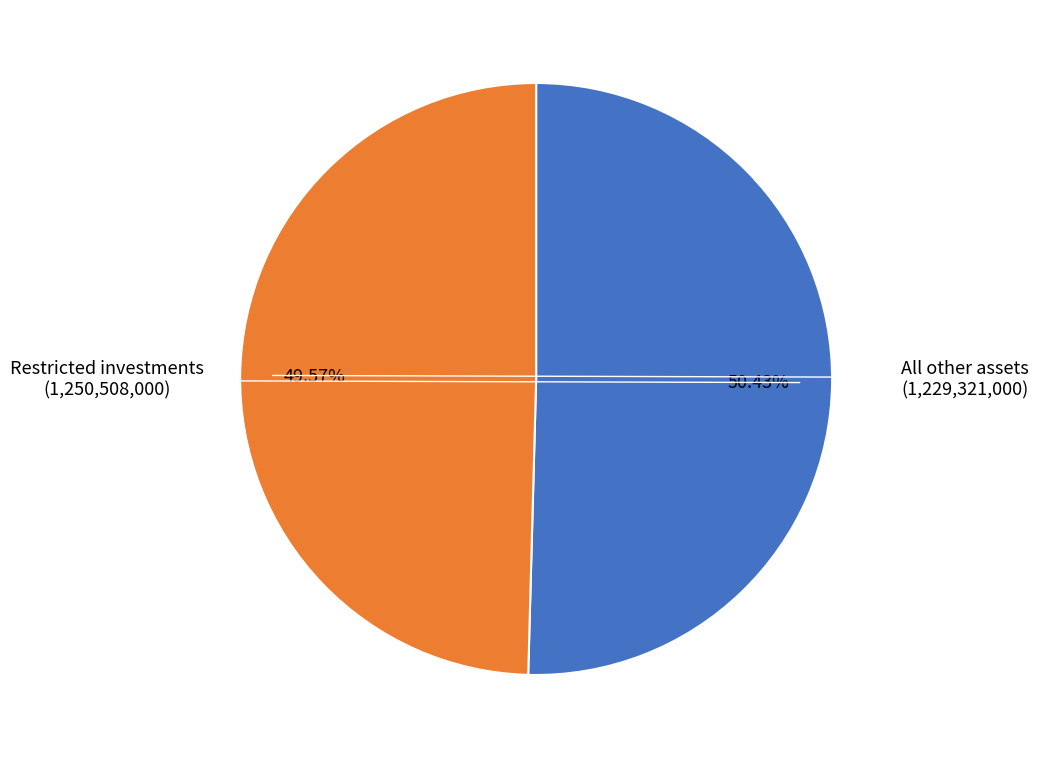

Rank the categories by value from lowest to highest.

All other assets, Restricted investments